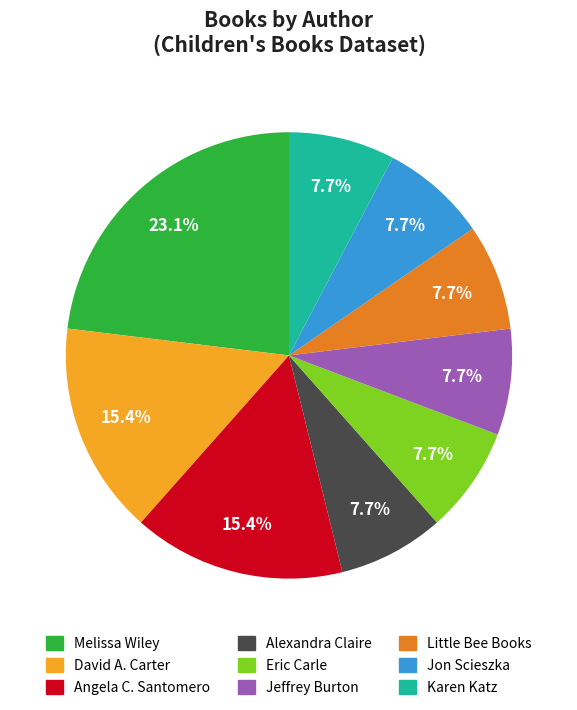

Do David A. Carter and Melissa Wiley together represent more than half of the pie?

No